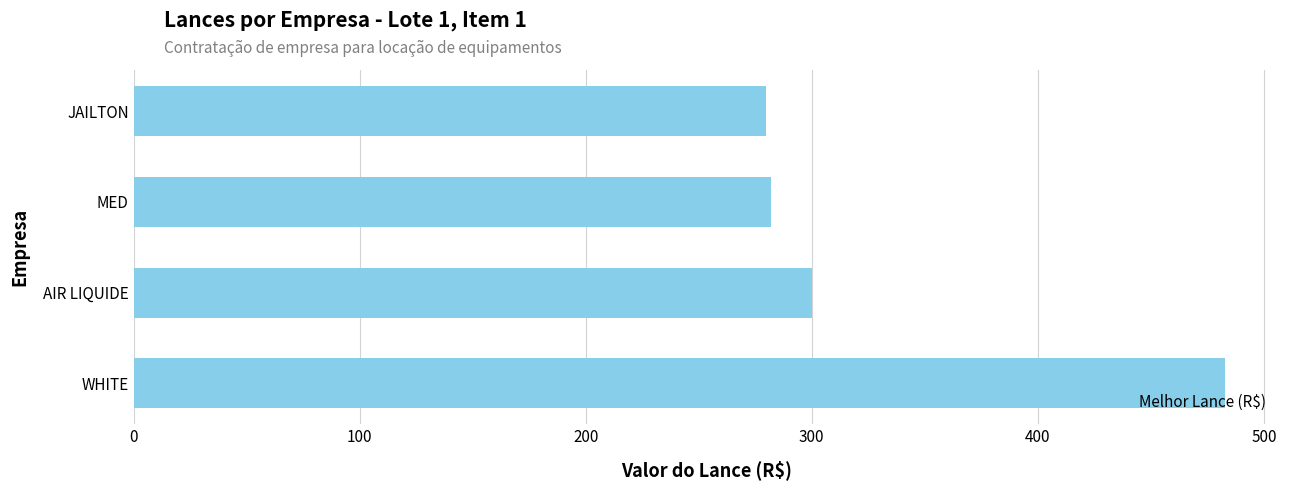

The value at AIR LIQUIDE is 531. True or false?

False